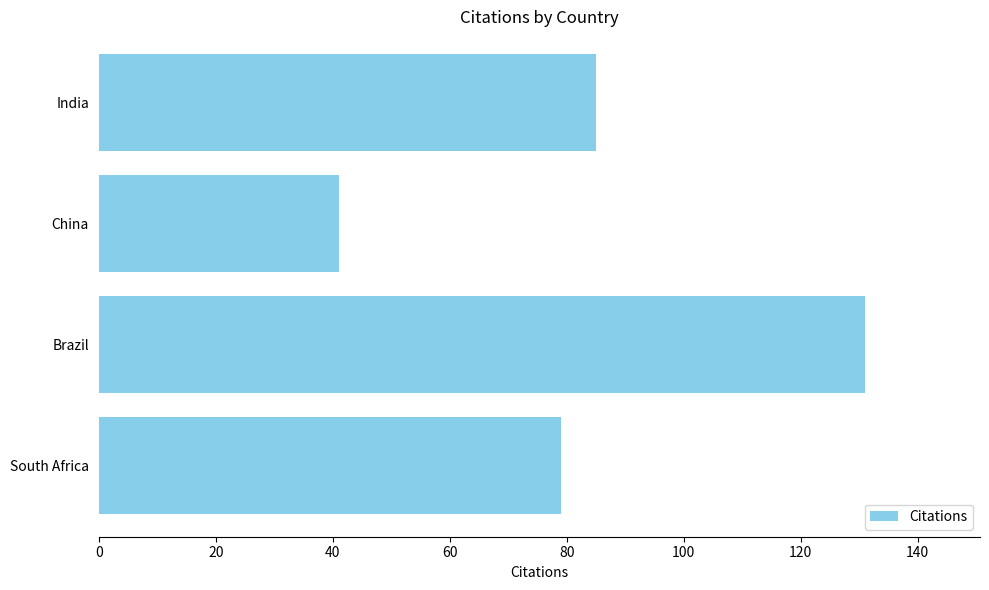

Between Brazil and India, which is larger?

Brazil